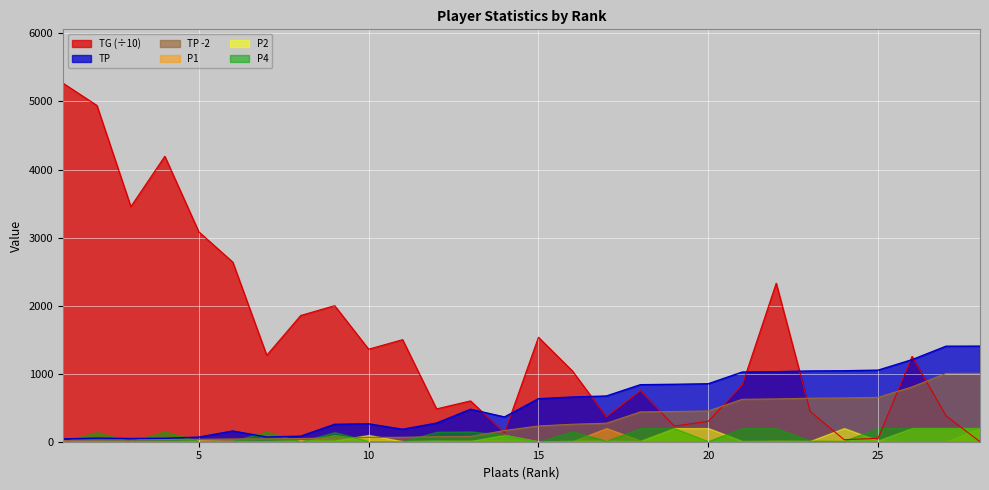

What is the difference between the highest and lowest values at 18?

400.0